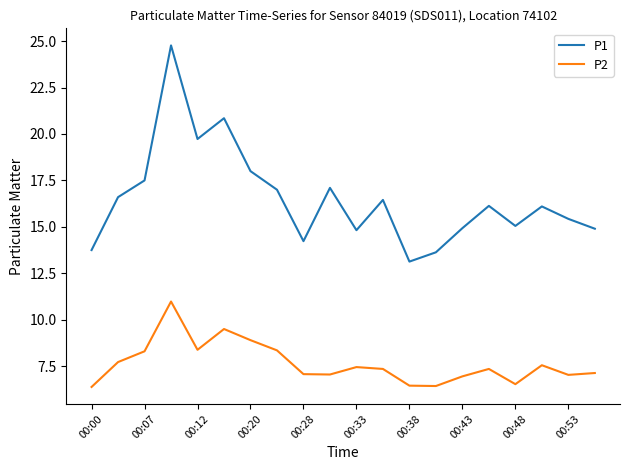

Which series has the widest spread of values?

P1